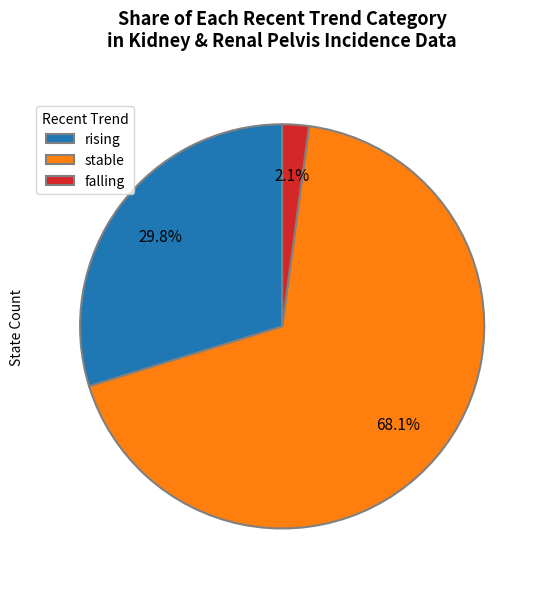

To the nearest percent, what is the difference between the largest and smallest slice percentages?

66%